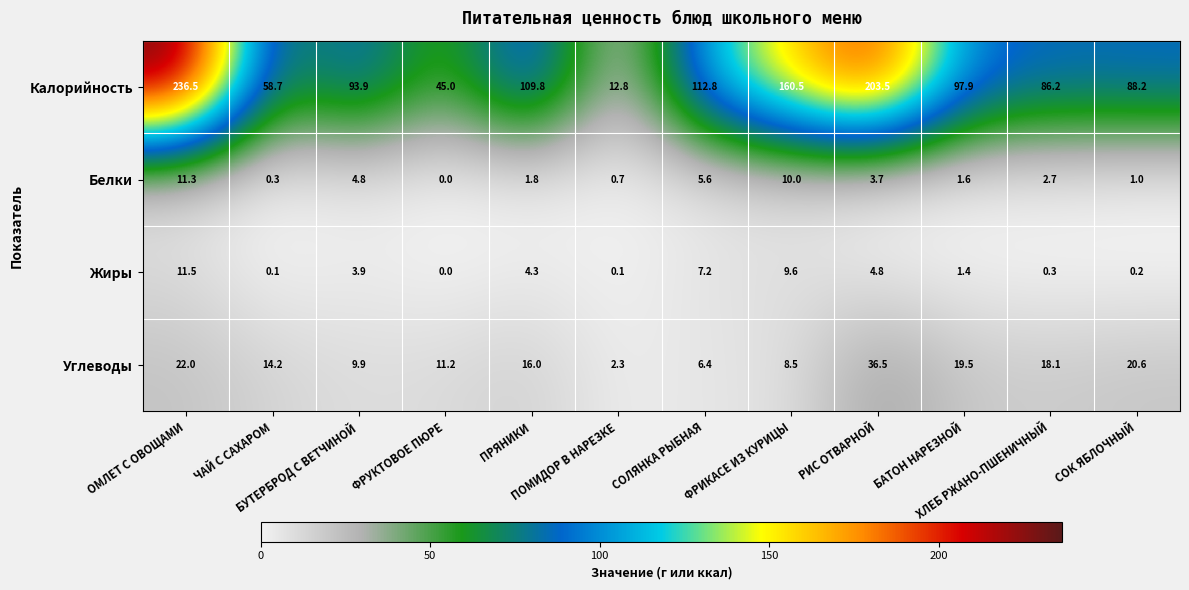

Rank the series at ОМЛЕТ С ОВОЩАМИ from highest to lowest value.

Калорийность, Углеводы, Жиры, Белки